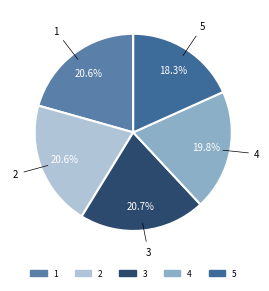

To the nearest percent, what percentage of the pie is 5?

18%